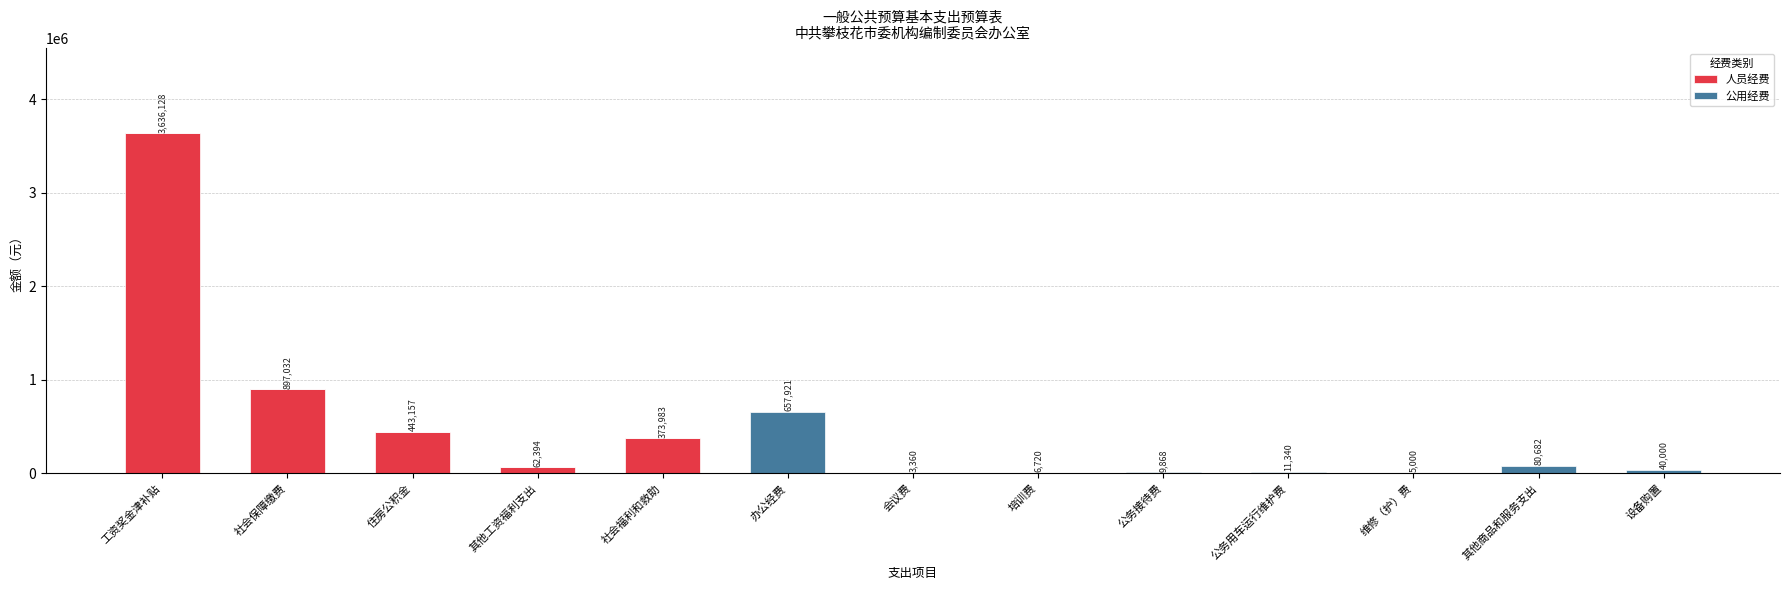

At which category is the sum across all series the highest?

工资奖金津补贴